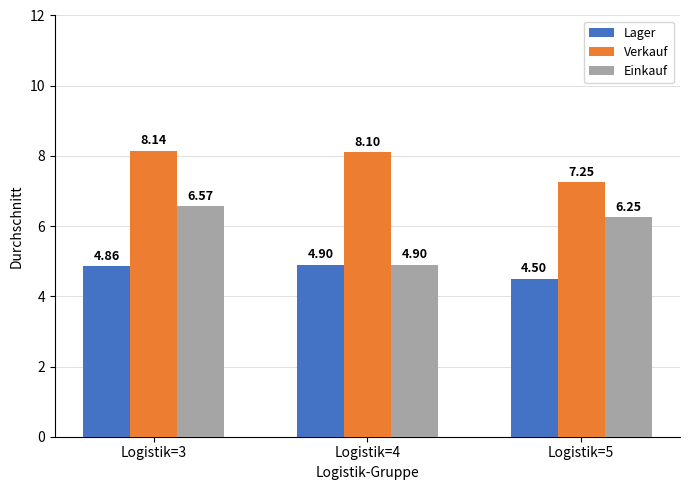

Rank the series by their maximum value, from highest to lowest.

Verkauf, Einkauf, Lager